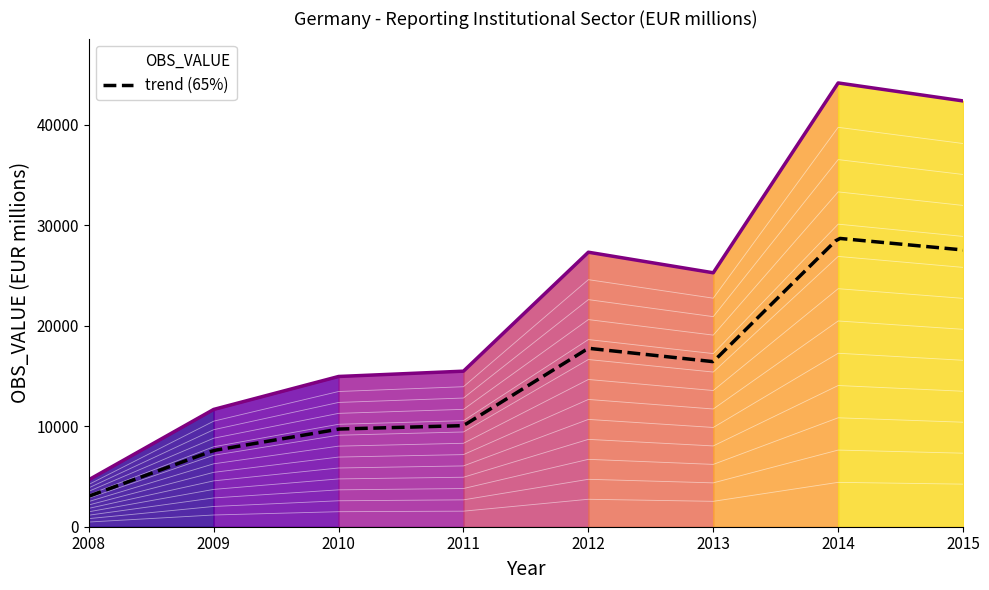

Count the number of categories in the chart.

8